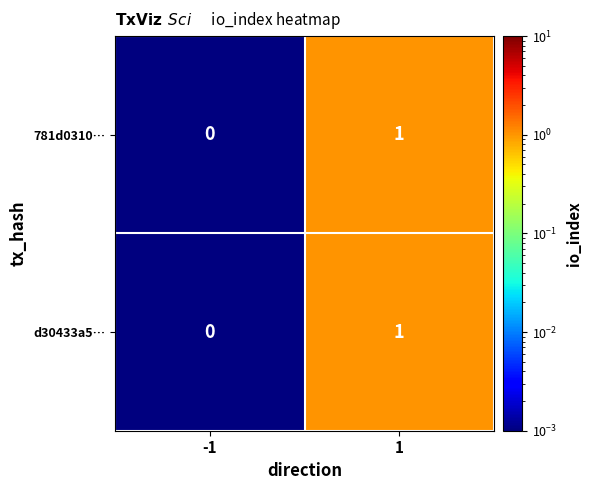

True or false: d30433a5… has a value of 0 at -1.

True